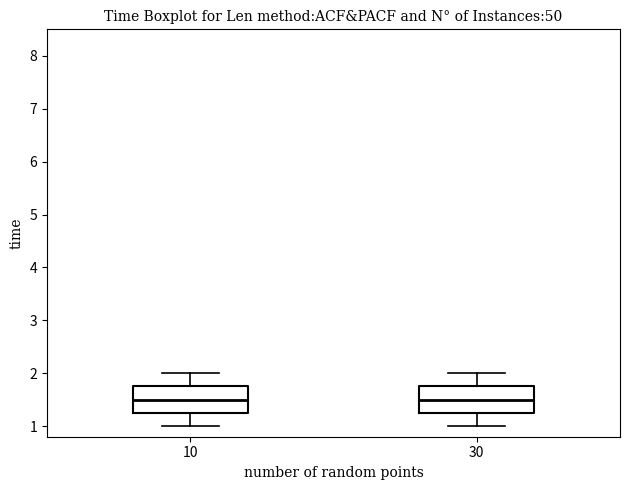

Reading left to right, transcribe this box plot: for each box, give where its median line is, the range the box spans, and where its two whiskers end, as read against the y-axis. The values are not printed on the chart, so give them approximately, as read against the axis.

10: median 1.5, box 1.3 to 1.8, whiskers 1.0 to 2.0
30: median 1.5, box 1.2 to 1.8, whiskers 1.0 to 2.0